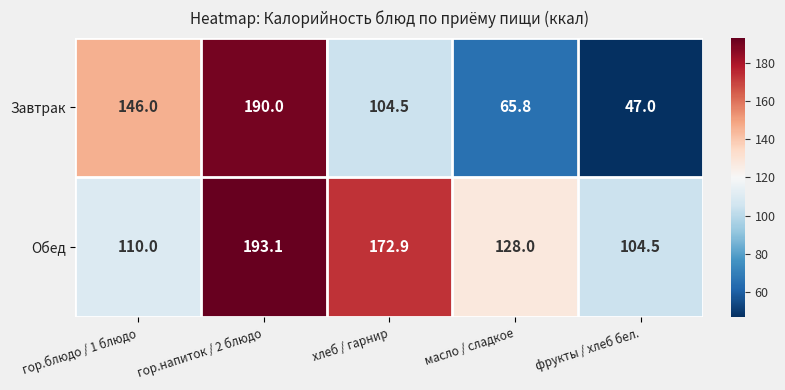

The Завтрак series shows 65.8 at масло / сладкое. True or false?

True